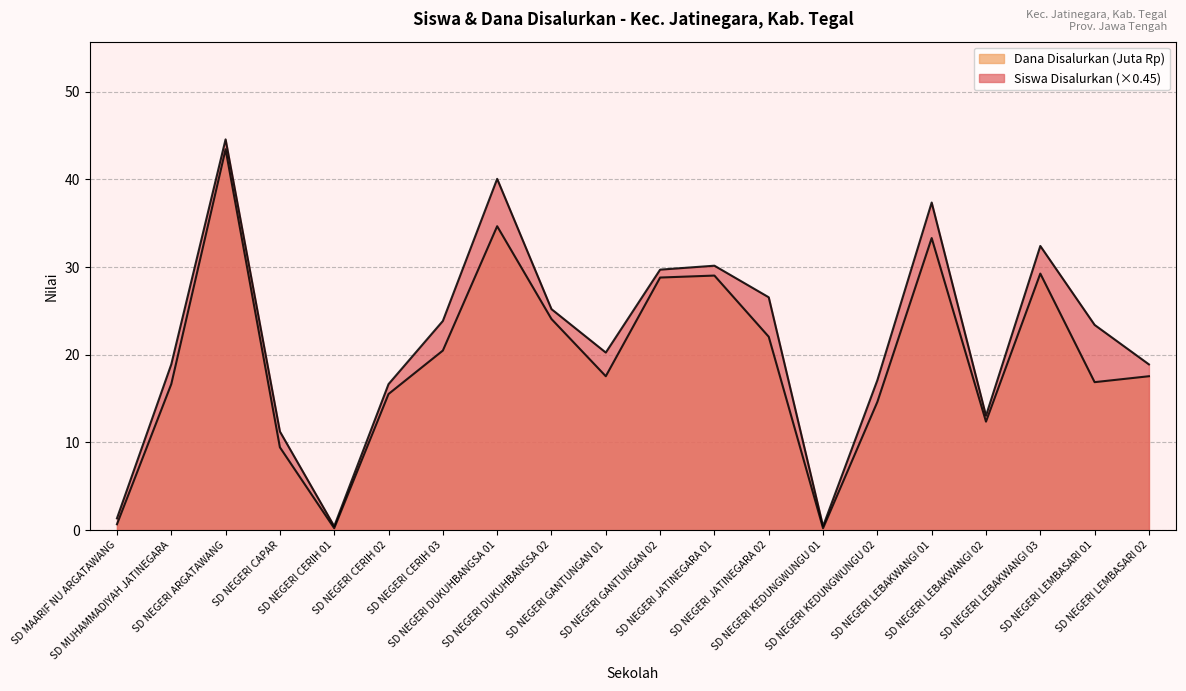

What is the value of the Dana Disalurkan (Juta) point at the 1st from the left?

0.7